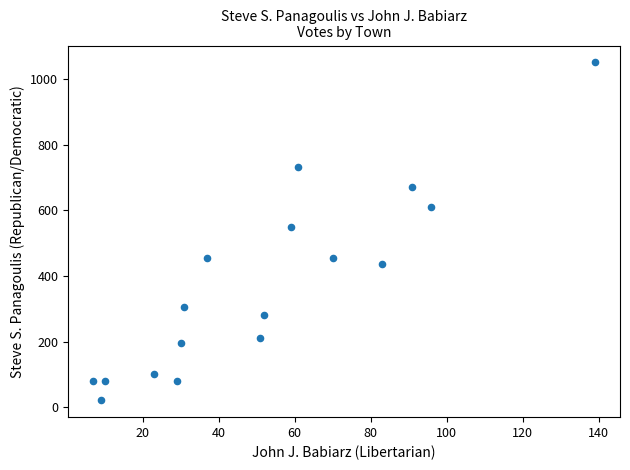

What is the range of Y values (max minus min)?

1030